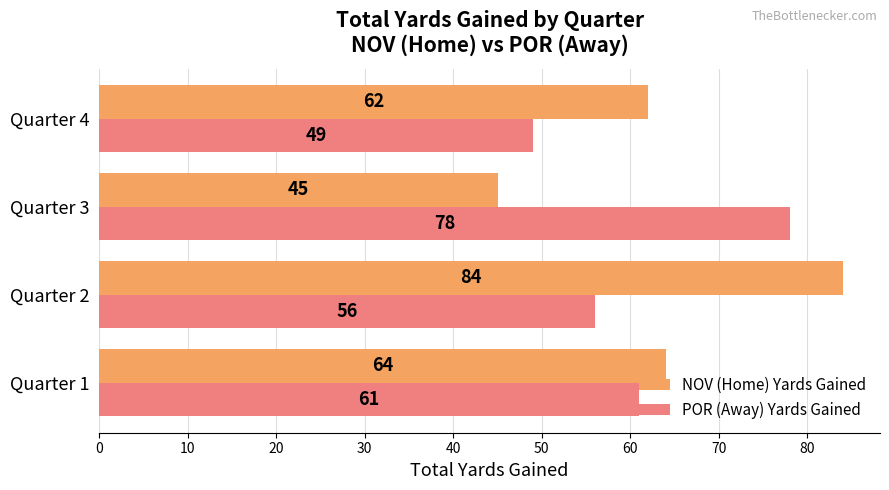

Which series has the largest total across all categories?

NOV (Home) Yards Gained